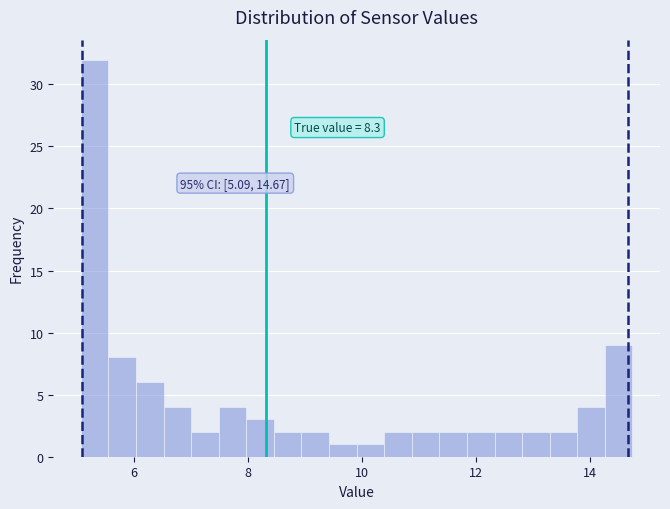

Read against the x-axis, roughly where is the centre of the tallest bar?

5.4